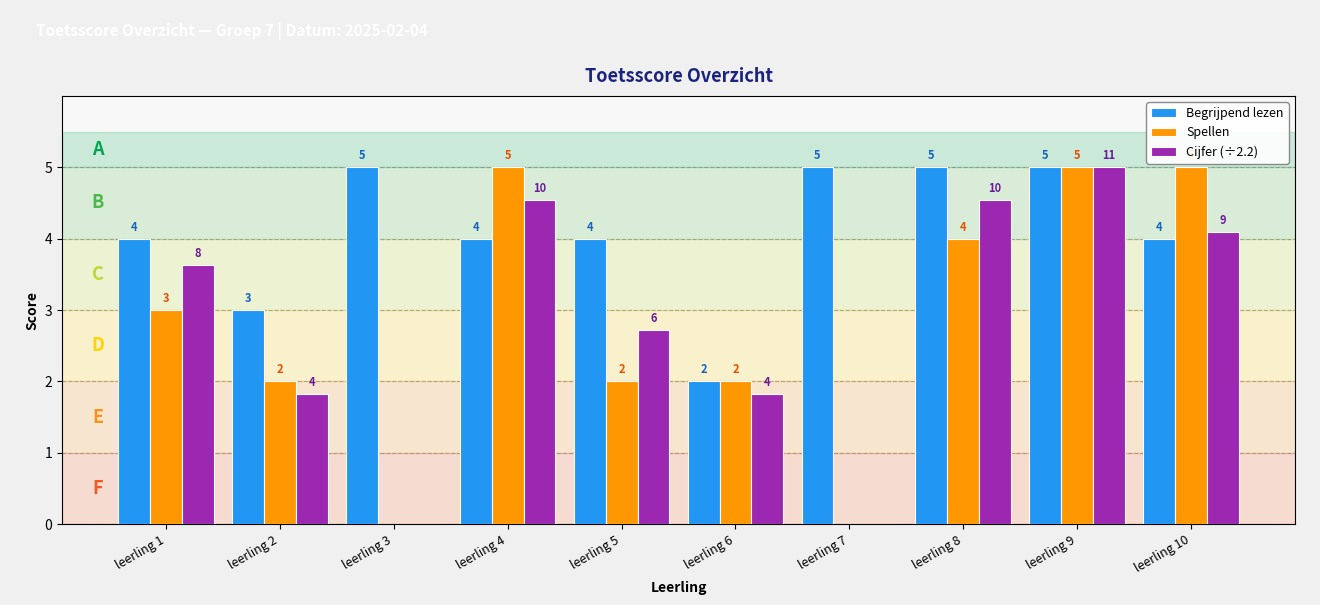

How many data points in Cijfer (÷2.2) are above 3?

5